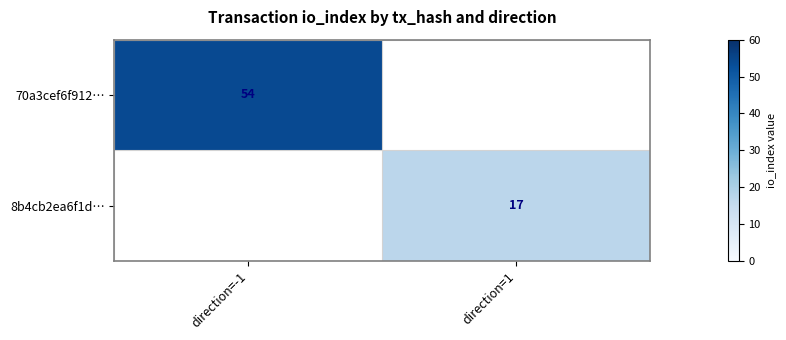

At how many categories does at least one series exceed 18?

1